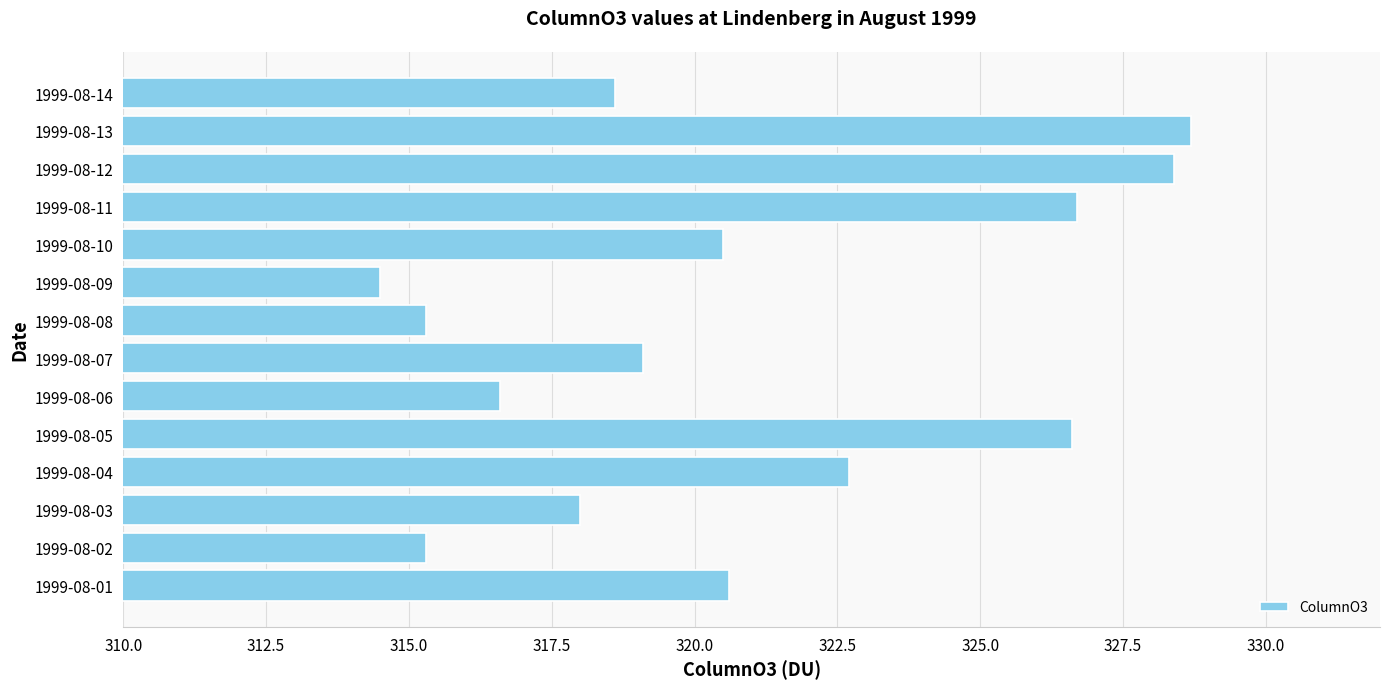

What is the difference between the second highest and minimum values?

13.9